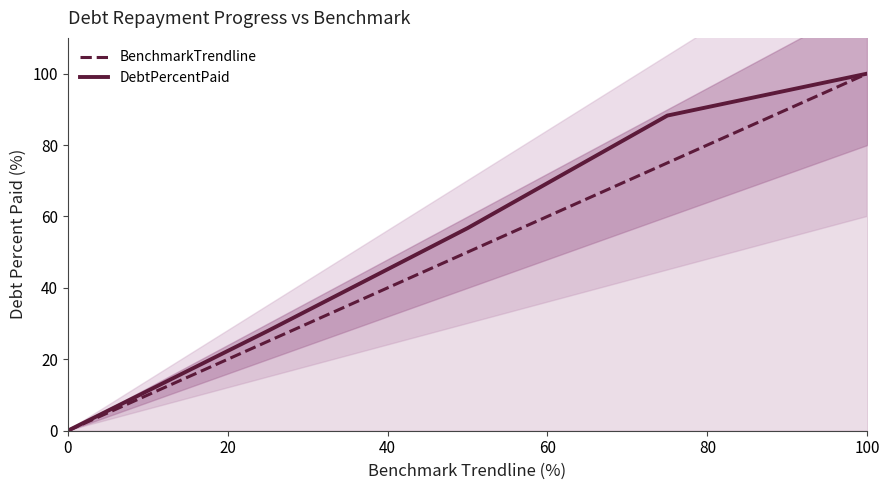

Reading left to right, transcribe all the data shown in this chart.

BenchmarkTrendline: 0.0	25.0	50.0	75.0	100.0
DebtPercentPaid: 0.0	27.9	56.7	88.2	100.0